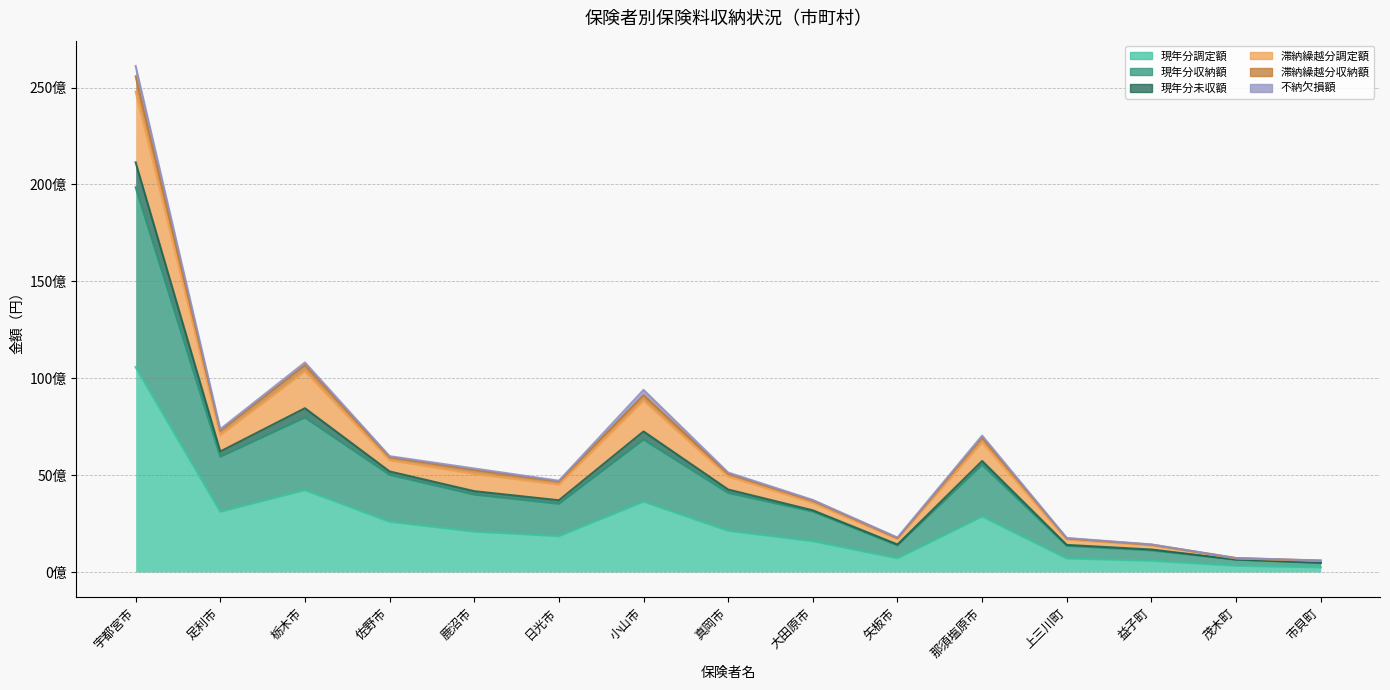

Where is 滞納繰越分調定額 nearest to the value 13082881202?

栃木市